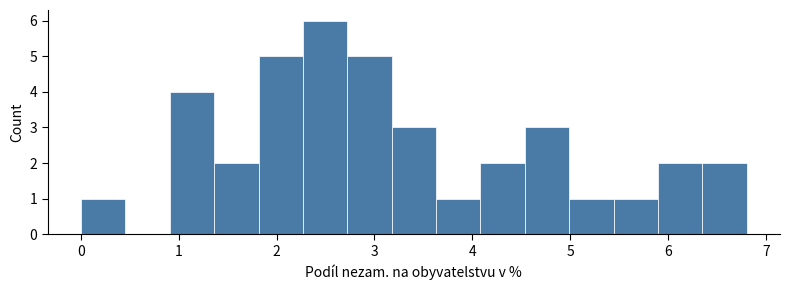

Over which range of the x-axis is the bar tallest?

2.3 to 2.7